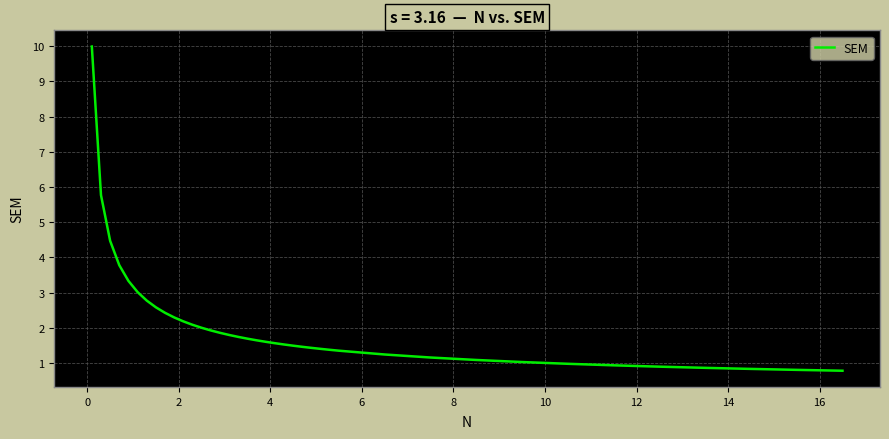

What is the average value?

2.1